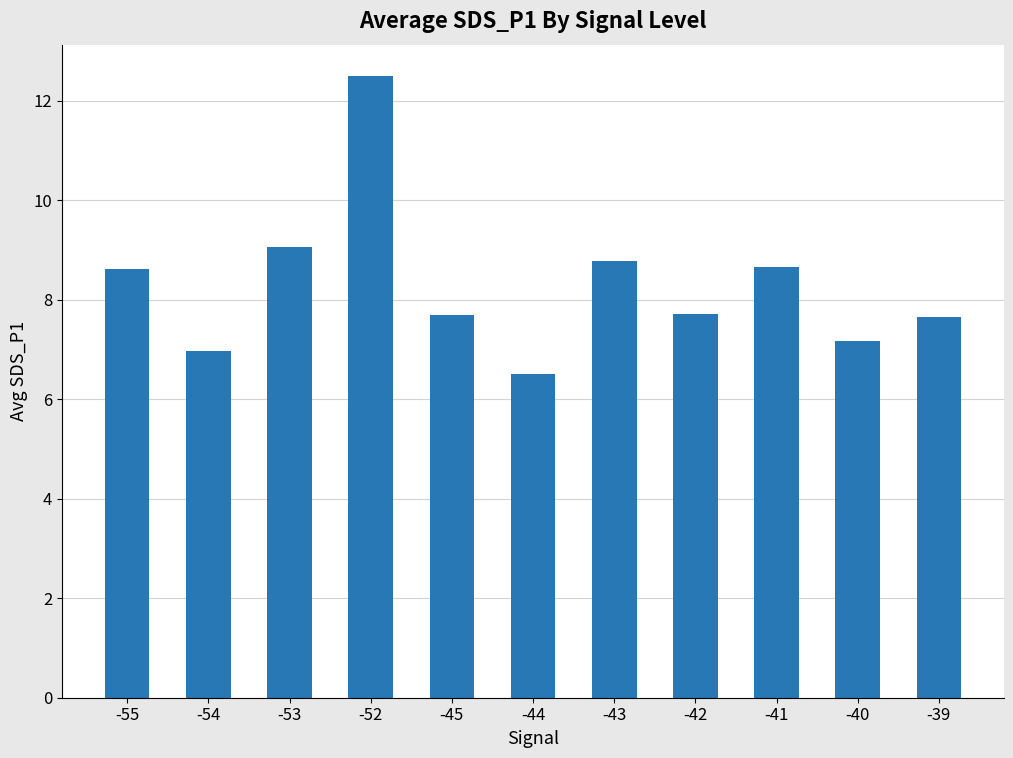

What is the sum of the values at -41 and -43?

17.4